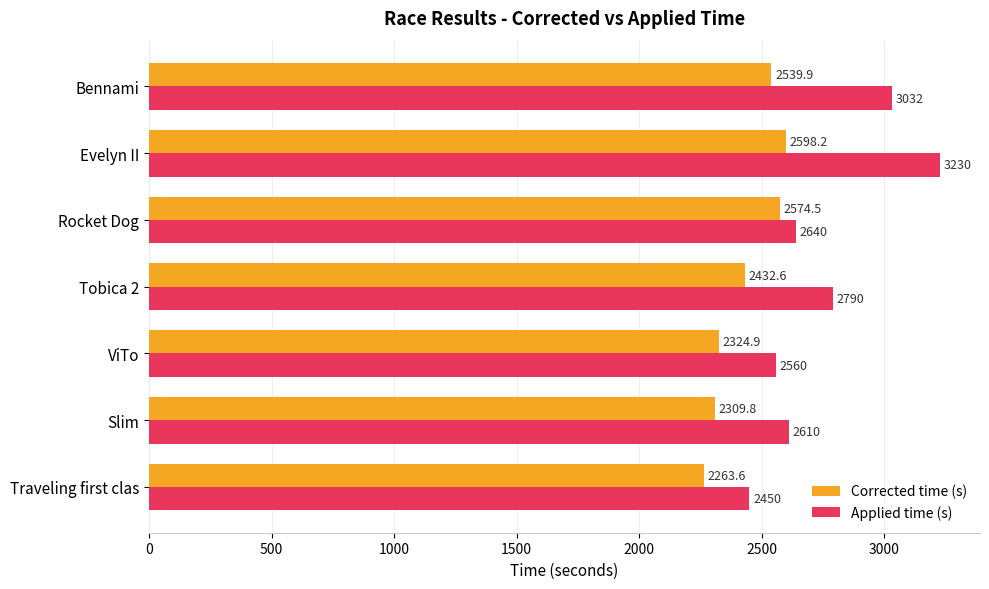

List the series in order of their overall mean, lowest first.

Corrected time (s), Applied time (s)